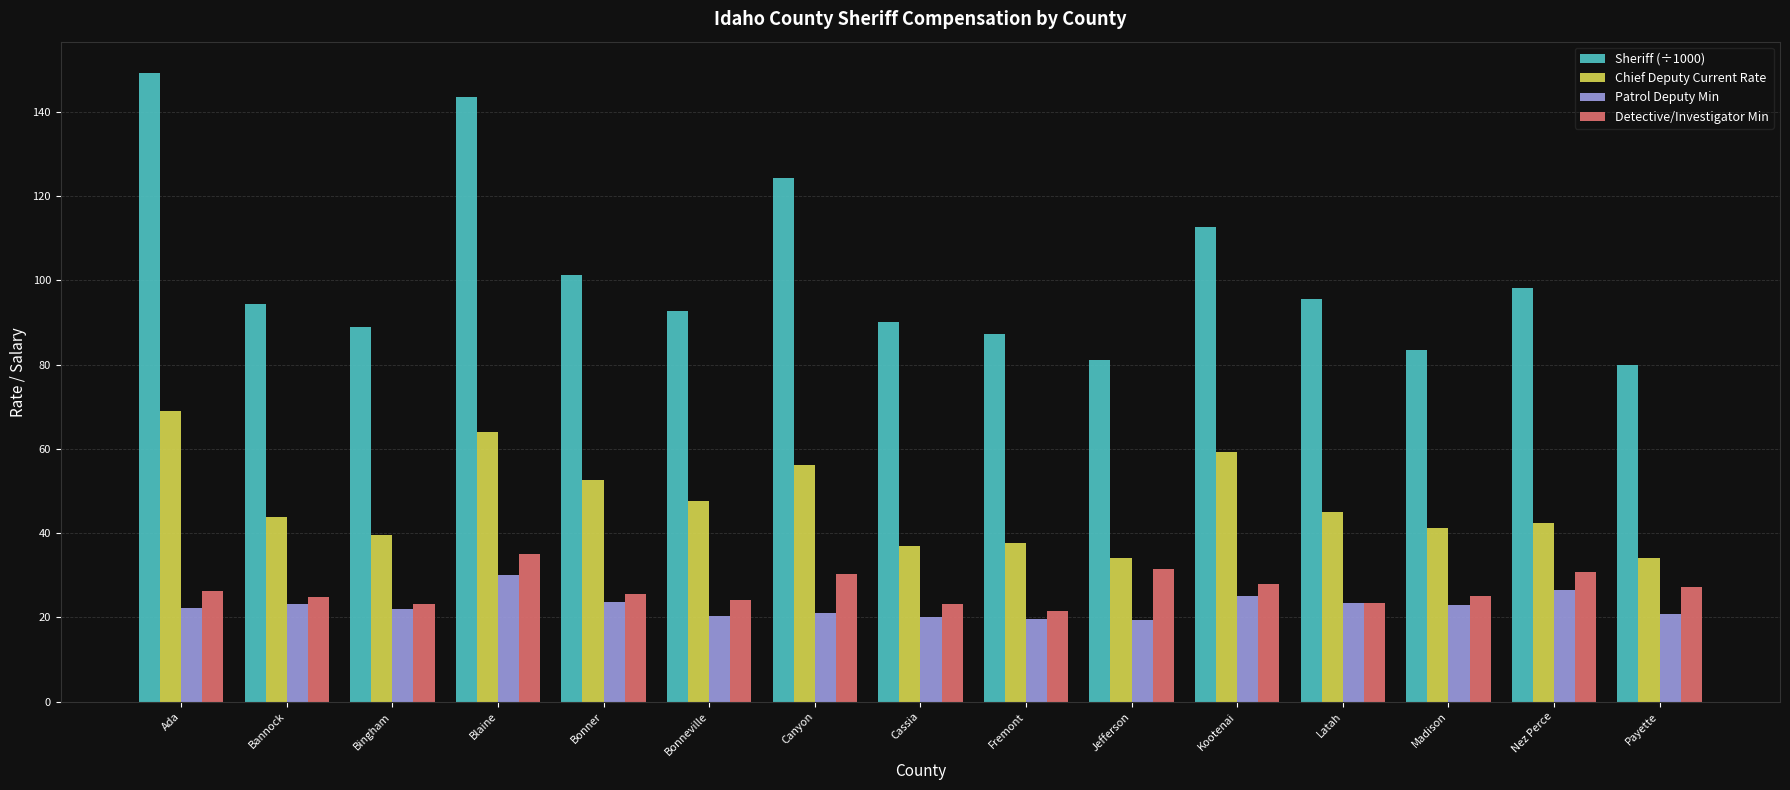

The value of Chief Deputy Current Rate at Nez Perce is 42.5. True or false?

True